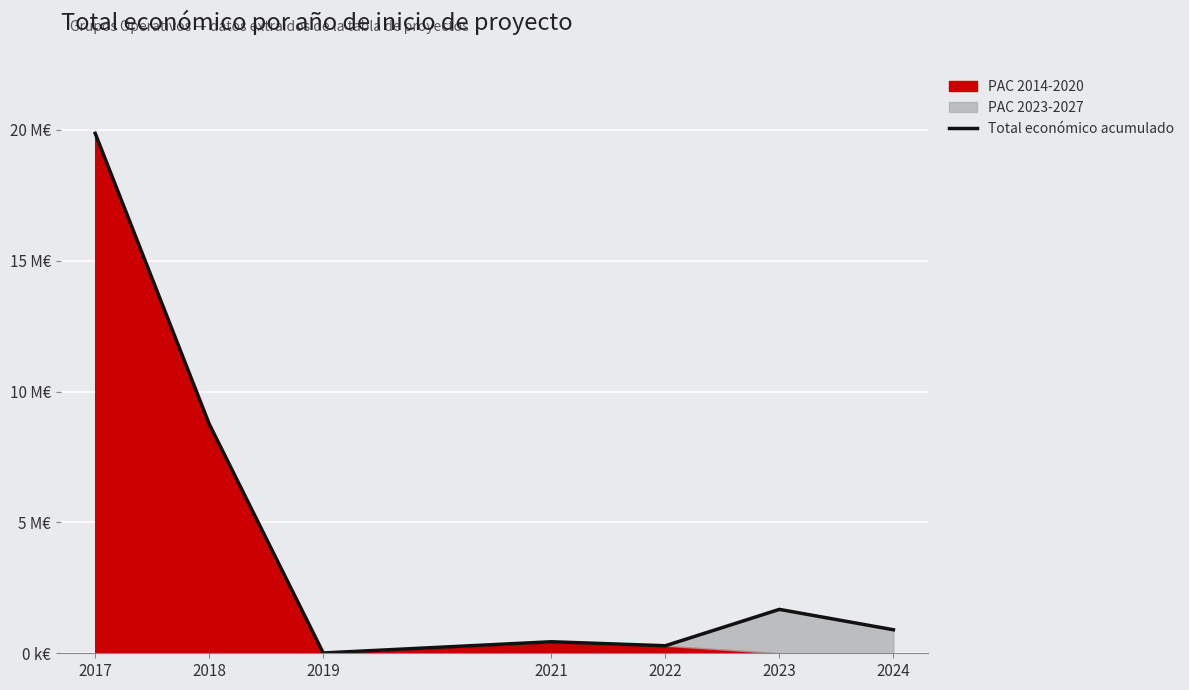

At which label is the value closest to 9937923?

2018